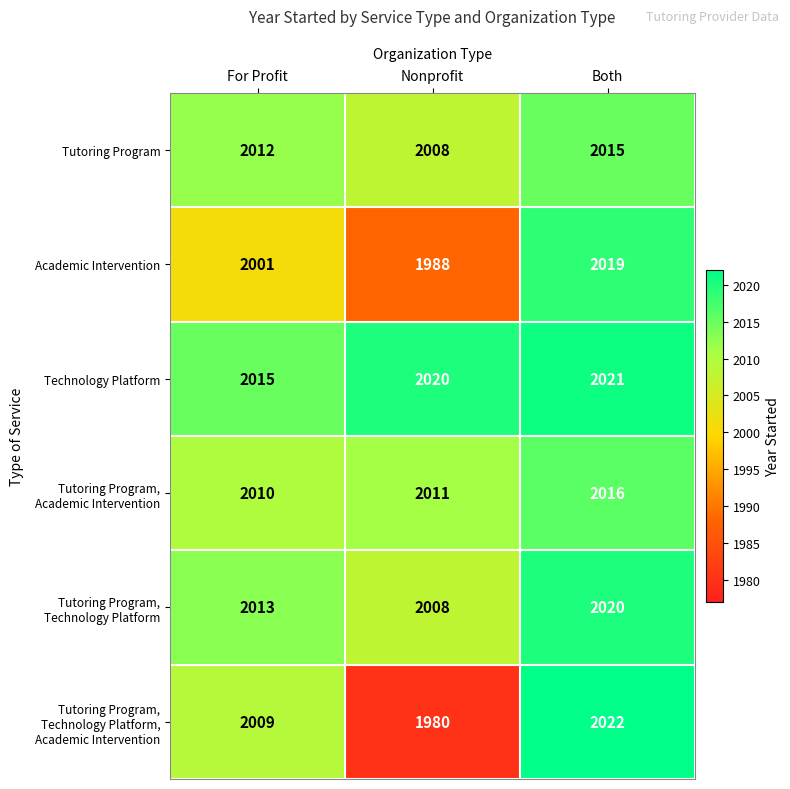

What is the average value of the Technology Platform series?

2019